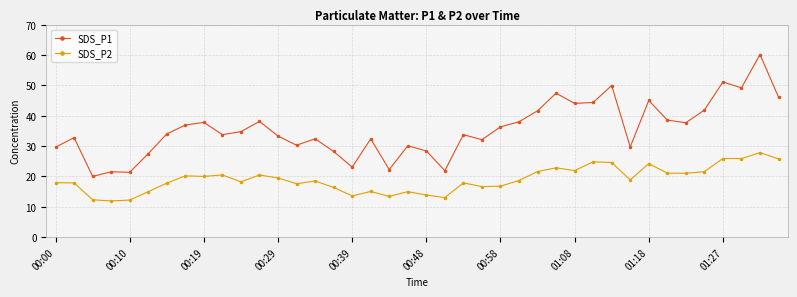

List the series in order of their peak value, lowest first.

SDS_P2, SDS_P1